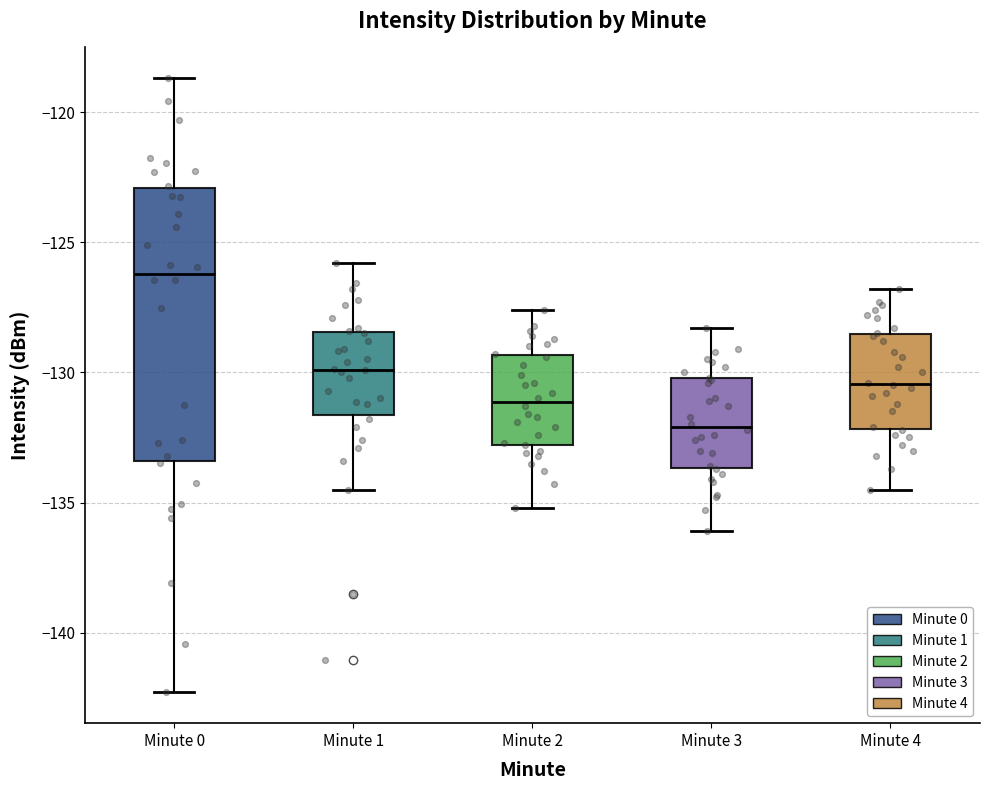

Reading left to right, read every box against the y-axis: the position of its median line, the range the box covers, and the ends of its whiskers. The values are not printed on the chart, so give them approximately, as read against the axis.

Minute 0: median -126.0, box -133.5 to -123.0, whiskers -142.5 to -118.5
Minute 1: median -130.0, box -131.5 to -128.5, whiskers -134.5 to -126.0
Minute 2: median -131.0, box -133.0 to -129.5, whiskers -135.0 to -127.5
Minute 3: median -132.0, box -133.5 to -130.0, whiskers -136.0 to -128.5
Minute 4: median -130.5, box -132.0 to -128.5, whiskers -134.5 to -127.0